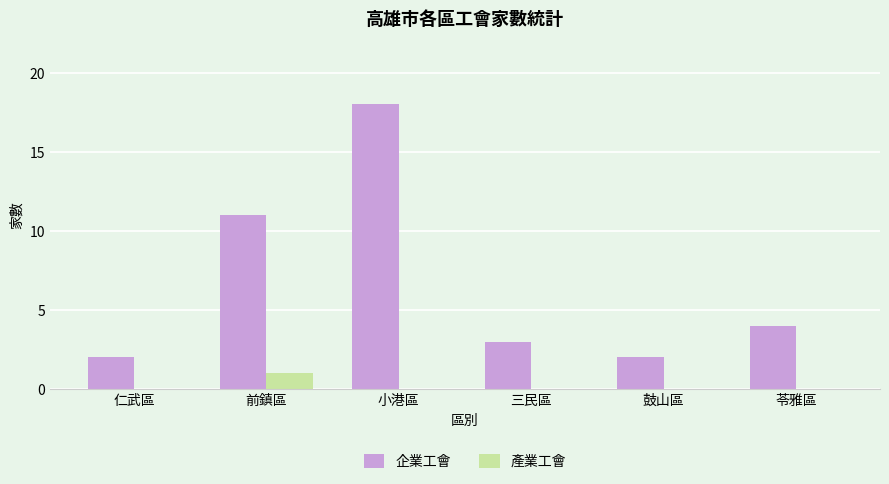

Reading left to right, list all the values displayed in this chart.

企業工會: 仁武區=2	前鎮區=11	小港區=18	三民區=3	鼓山區=2	苓雅區=4
產業工會: 仁武區=0	前鎮區=1	小港區=0	三民區=0	鼓山區=0	苓雅區=0